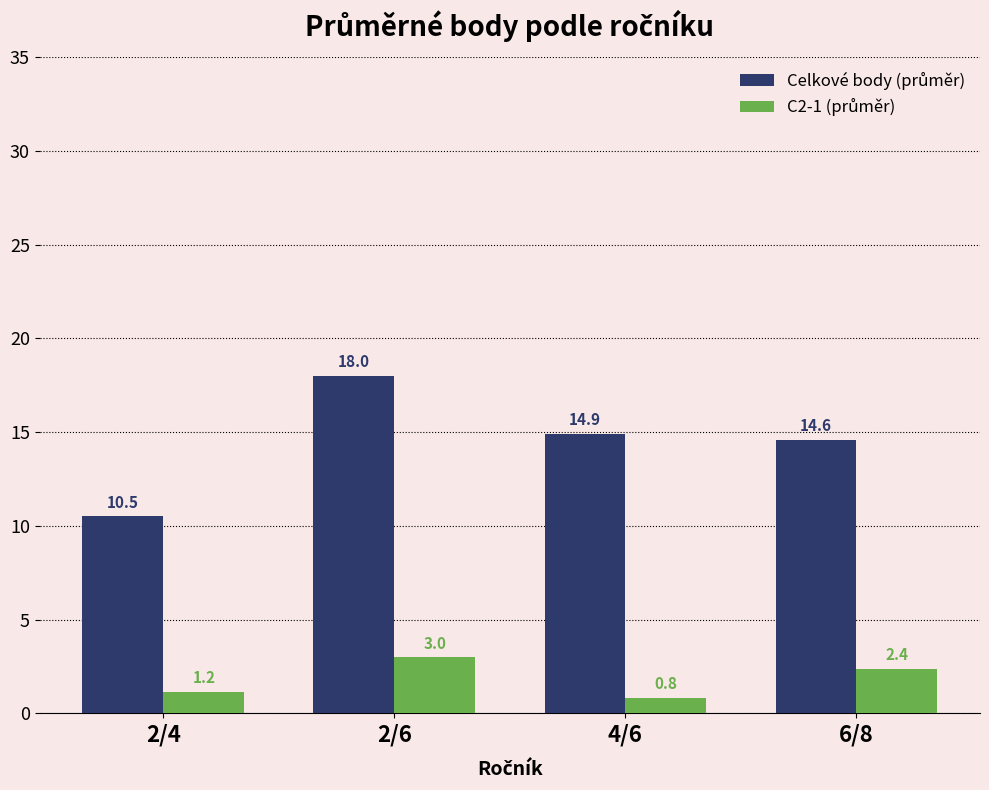

What is the spread (max minus min) of values at 6/8?

12.2